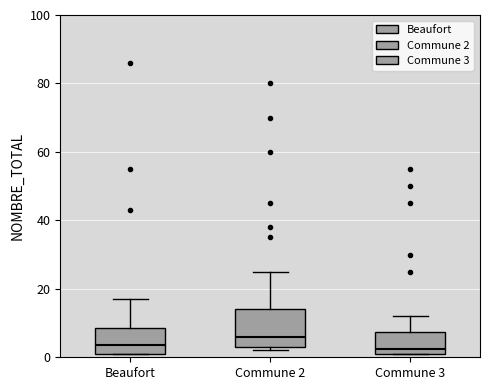

Which box has the highest median line?

Commune 2